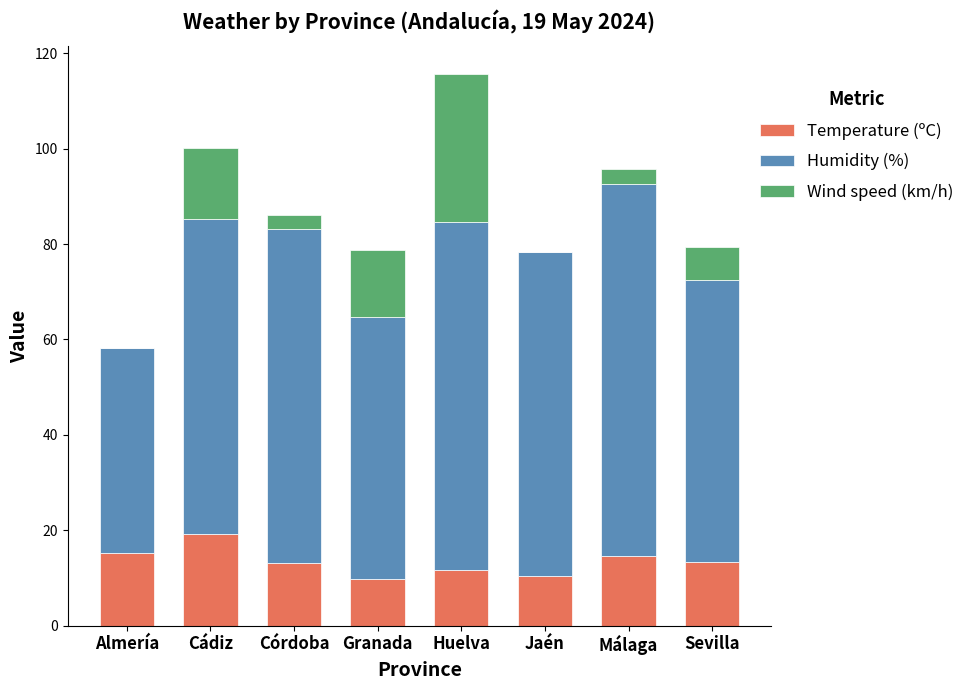

What is the total value across all series at Huelva?

115.7